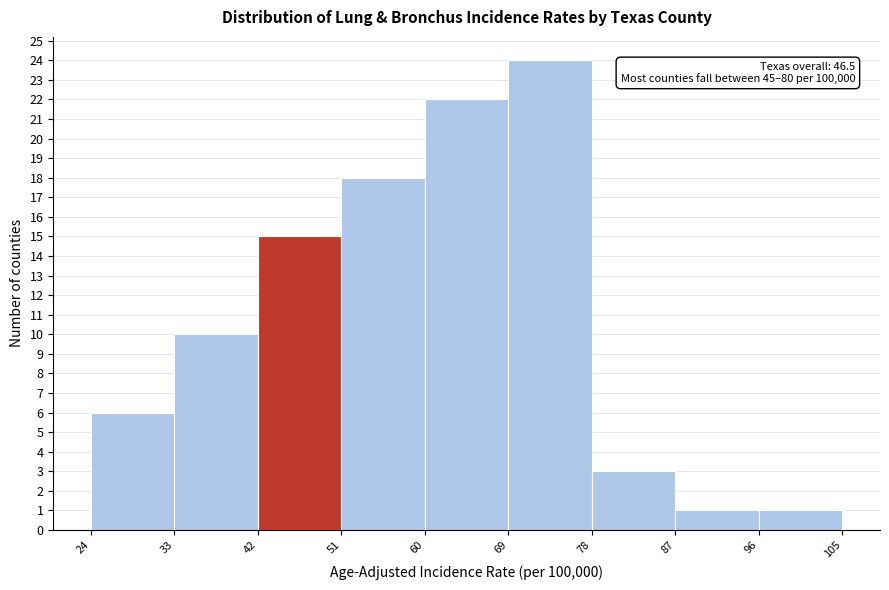

Which range on the x-axis has the tallest bar?

69 to 78